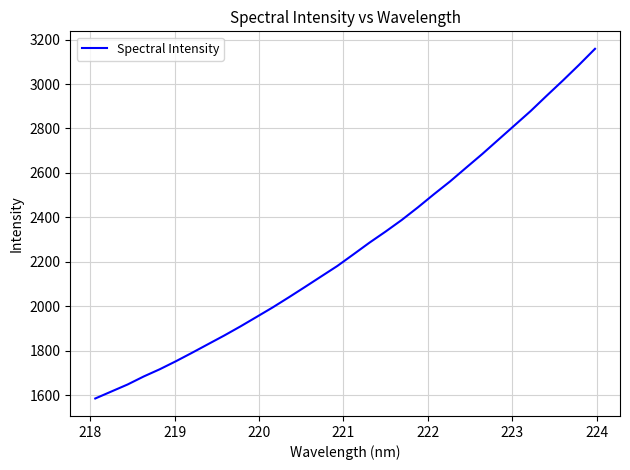

What is the minimum value shown in the chart?

1585.1